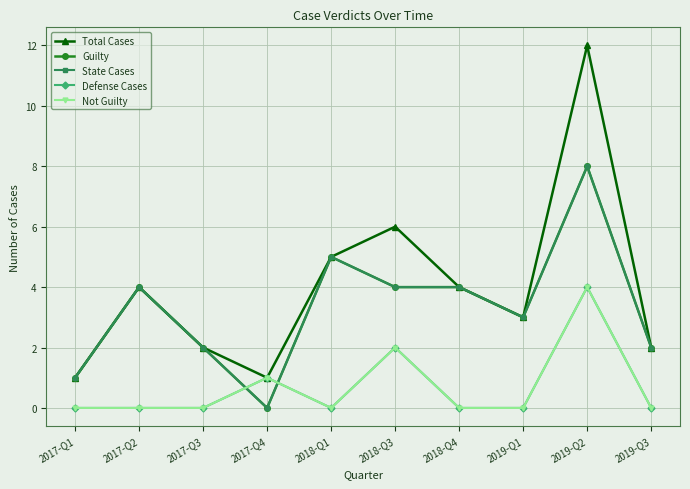

What is the sum of all Not Guilty values?

7